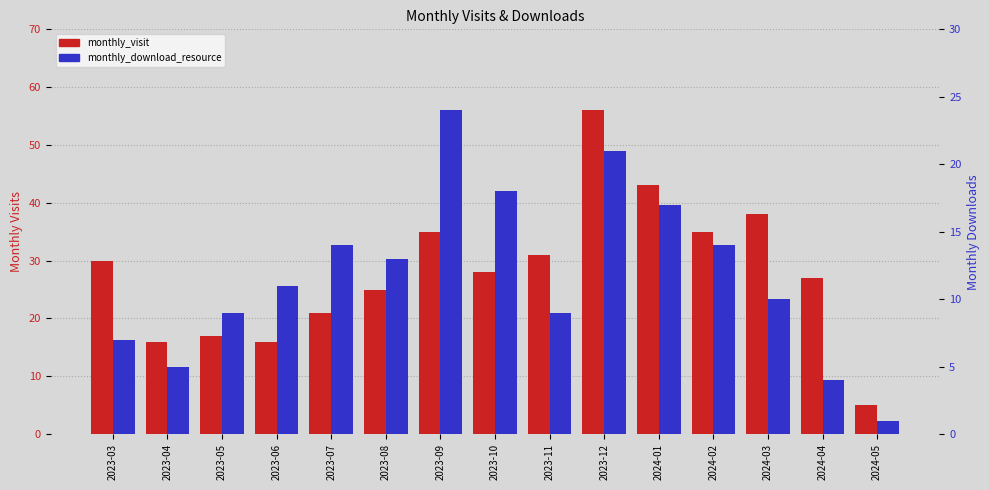

Which series changed the most between 2023-06 and 2023-07?

monthly_visit